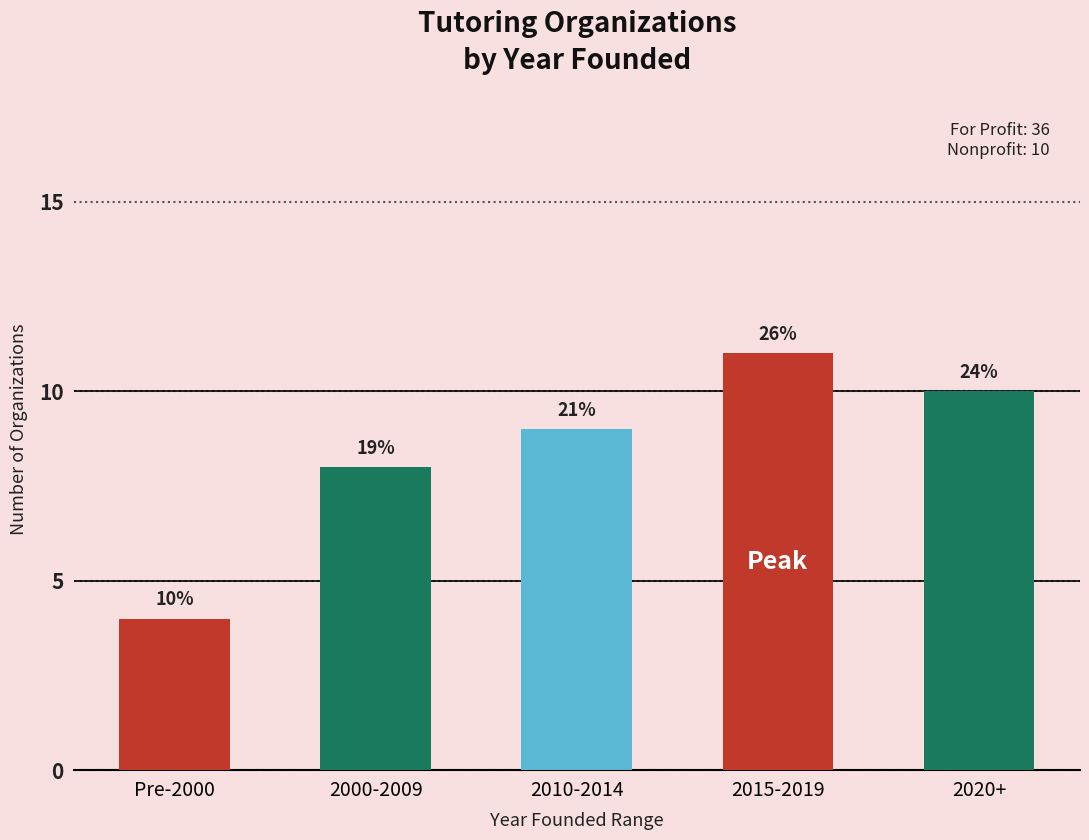

What is the approximate value at 2000-2009?

8